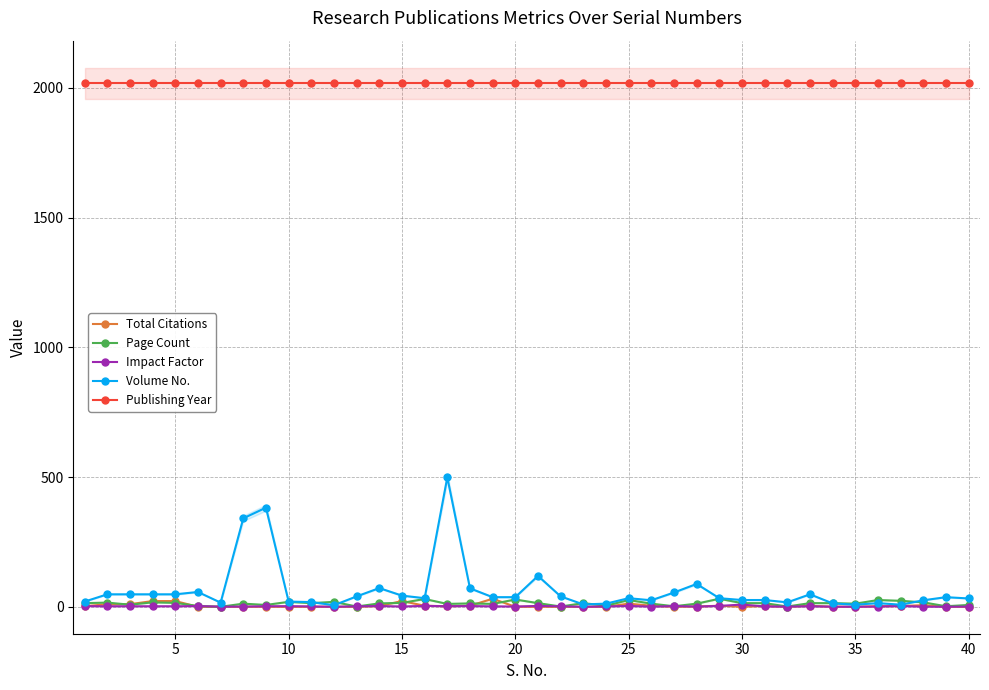

How many lines are shown in the chart?

5